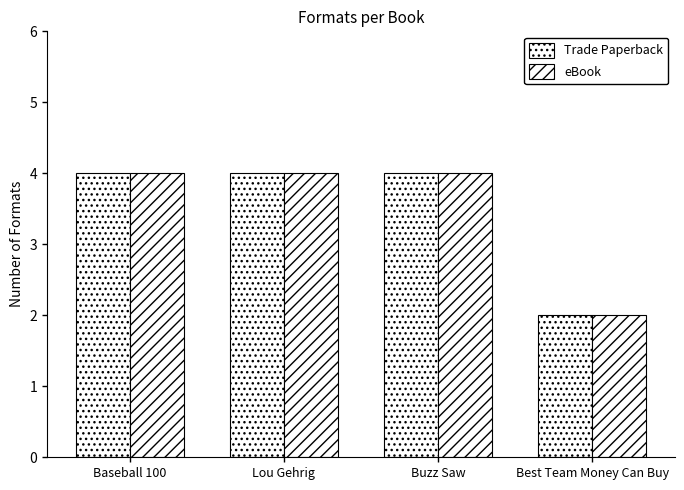

How many series are shown in this chart?

2